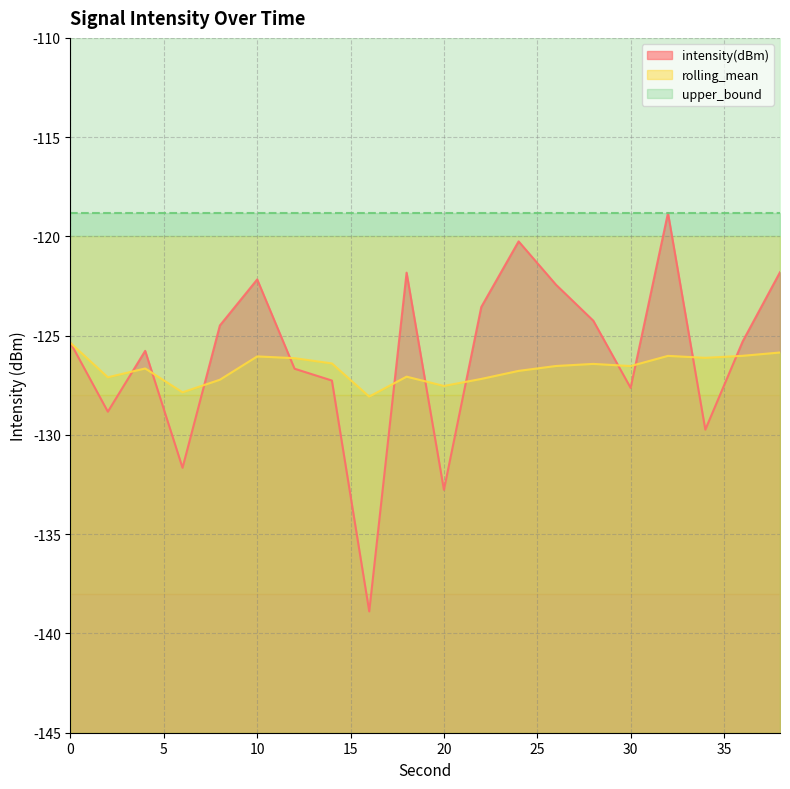

Reading right to left, list all the values displayed in this chart.

intensity(dBm): 38=-121.8	36=-125.3	34=-129.7	32=-118.8	30=-127.6	28=-124.2	26=-122.4	24=-120.3	22=-123.6	20=-132.8	18=-121.8	16=-138.9	14=-127.3	12=-126.7	10=-122.2	8=-124.5	6=-131.7	4=-125.8	2=-128.8	0=-125.4
rolling_mean: 38=-125.8	36=-126.0	34=-126.1	32=-126.0	30=-126.5	28=-126.4	26=-126.5	24=-126.8	22=-127.2	20=-127.5	18=-127.1	16=-128.1	14=-126.4	12=-126.1	10=-126.0	8=-127.2	6=-127.9	4=-126.7	2=-127.1	0=-125.4